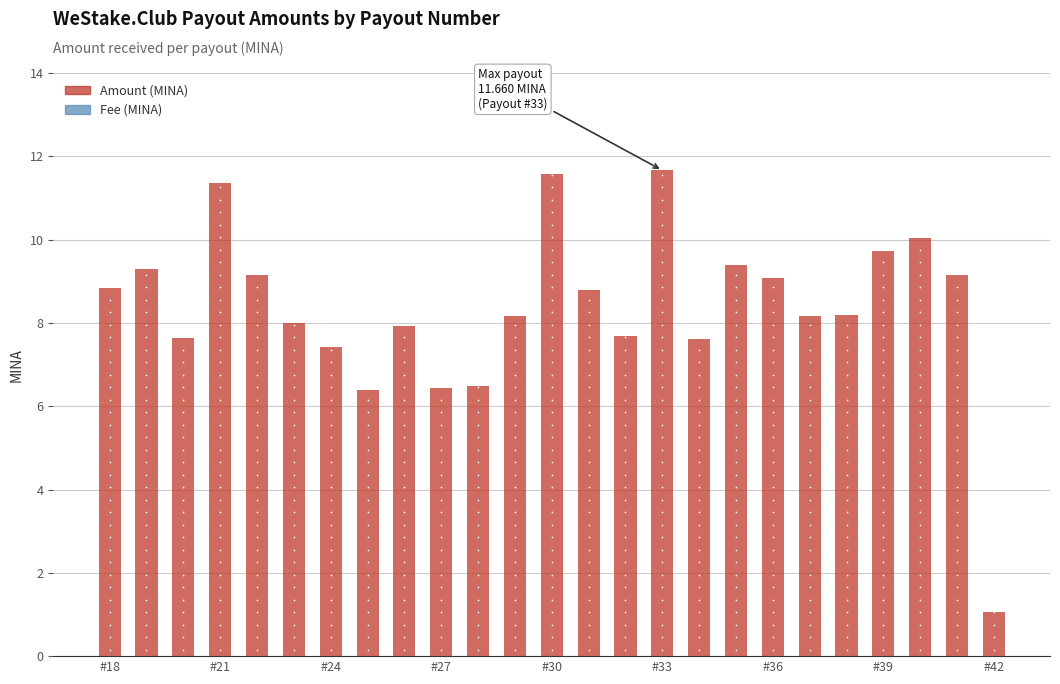

Which series contains the highest Y value?

Amount (MINA)